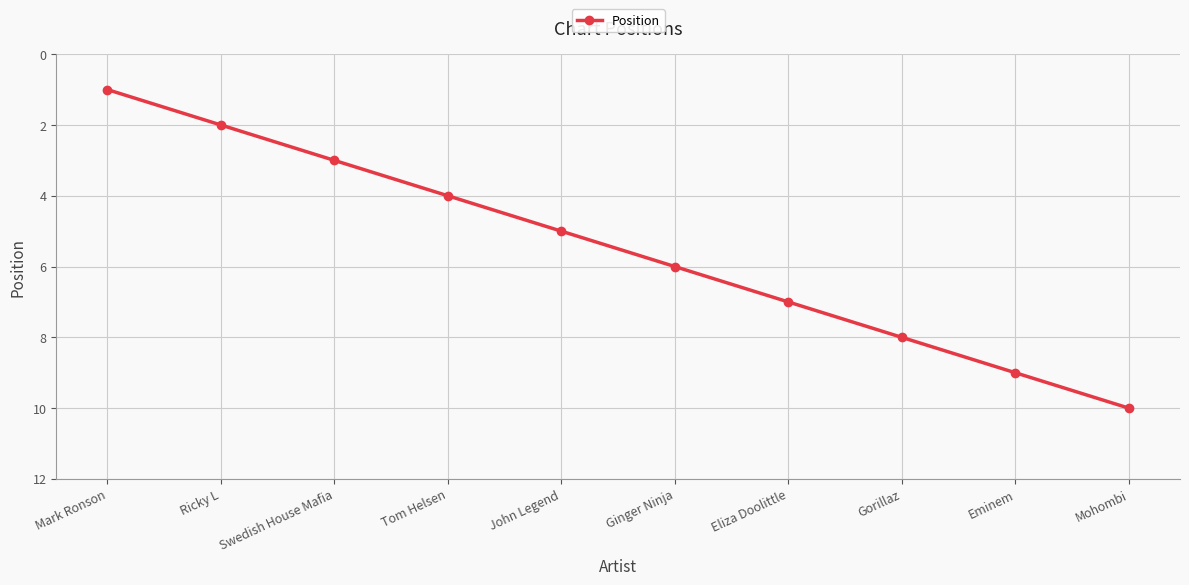

What is the label of the 10th point from the right?

Mark Ronson